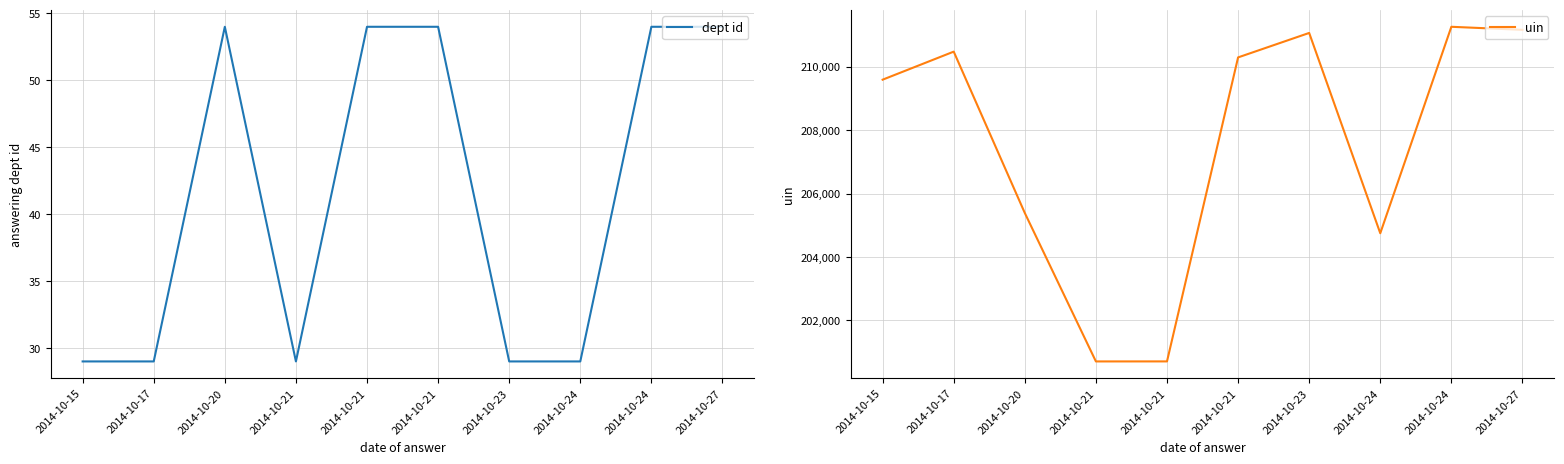

What is the difference between the uin values at 2014-10-21 and 2014-10-21?

9582